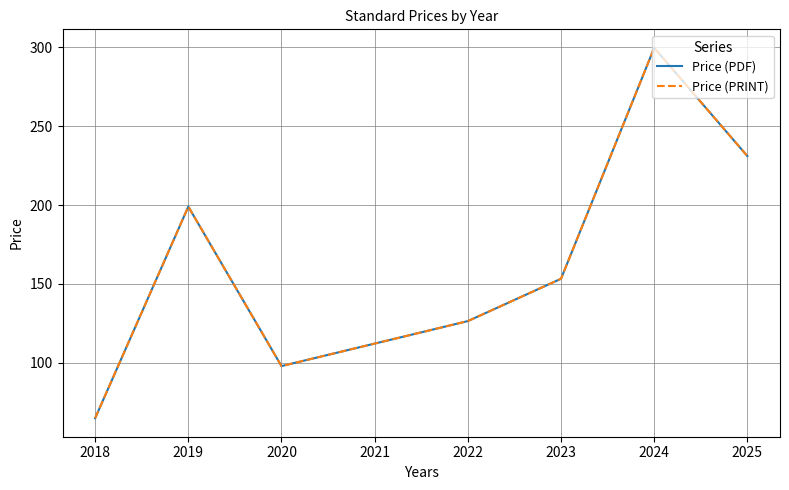

Does the chart display data point markers on the line(s)?

No